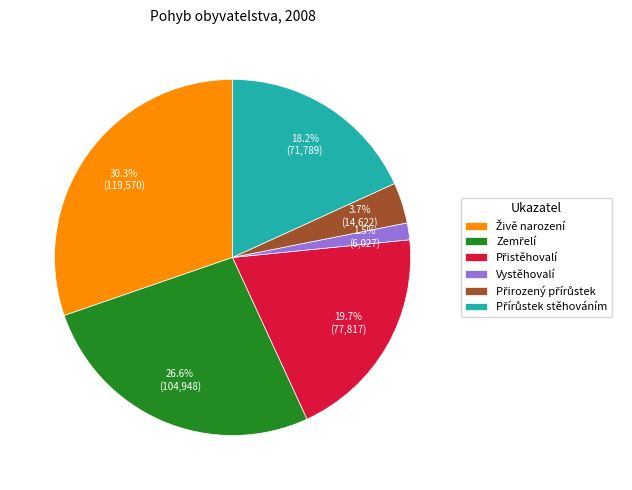

How many segments does this pie chart have?

6